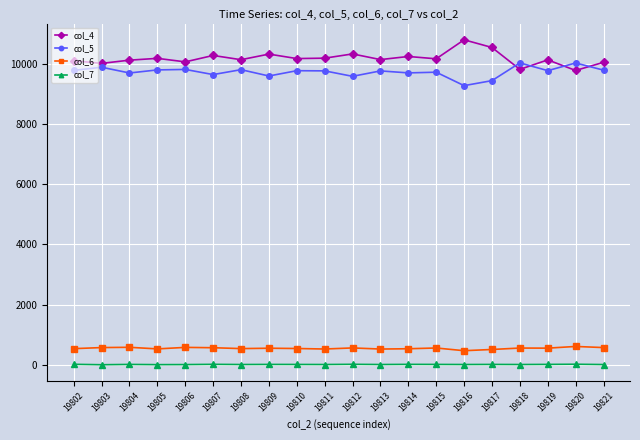

What is the value of the col_7 point at the 8th from the left?

12